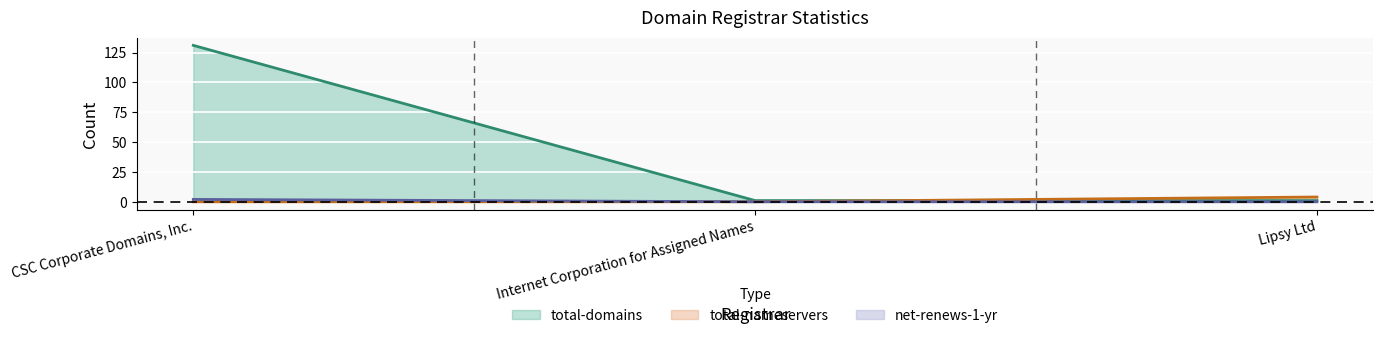

At how many categories does at least one series exceed 101?

1